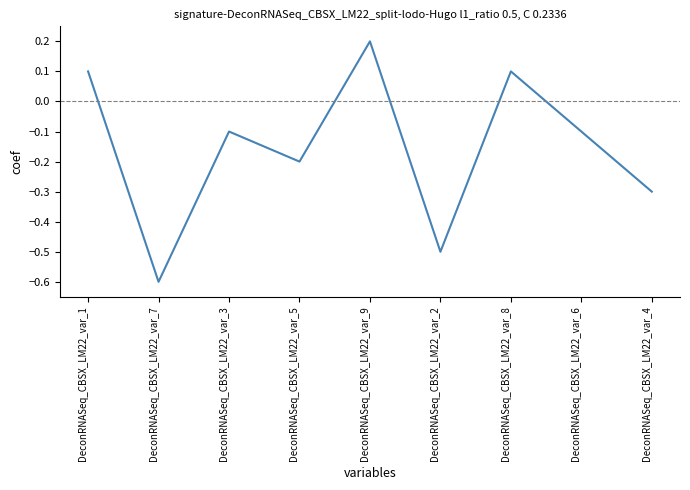

True or false: the data has more than 0 interior local peaks.

True